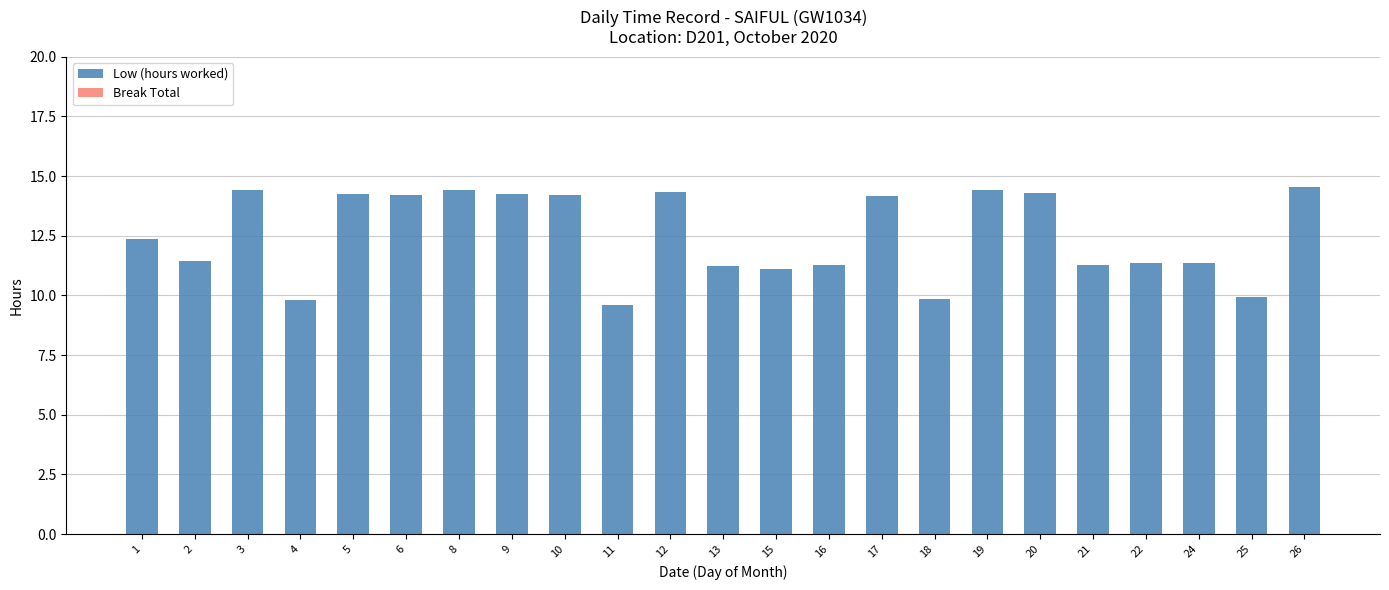

Does the chart contain any negative values?

No